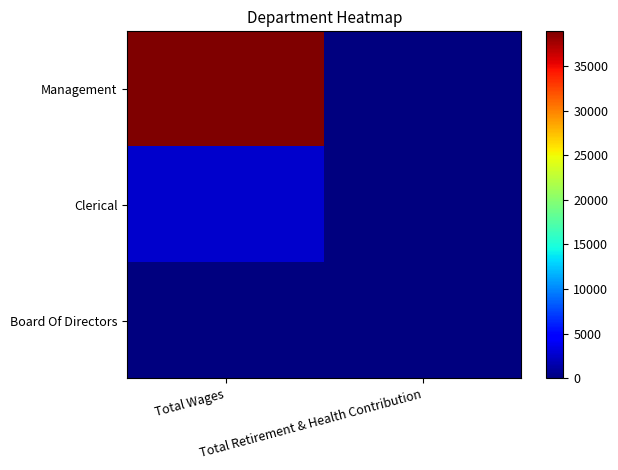

Rank the series at Total Retirement & Health Contribution from highest to lowest value.

Management, Clerical, Board Of Directors